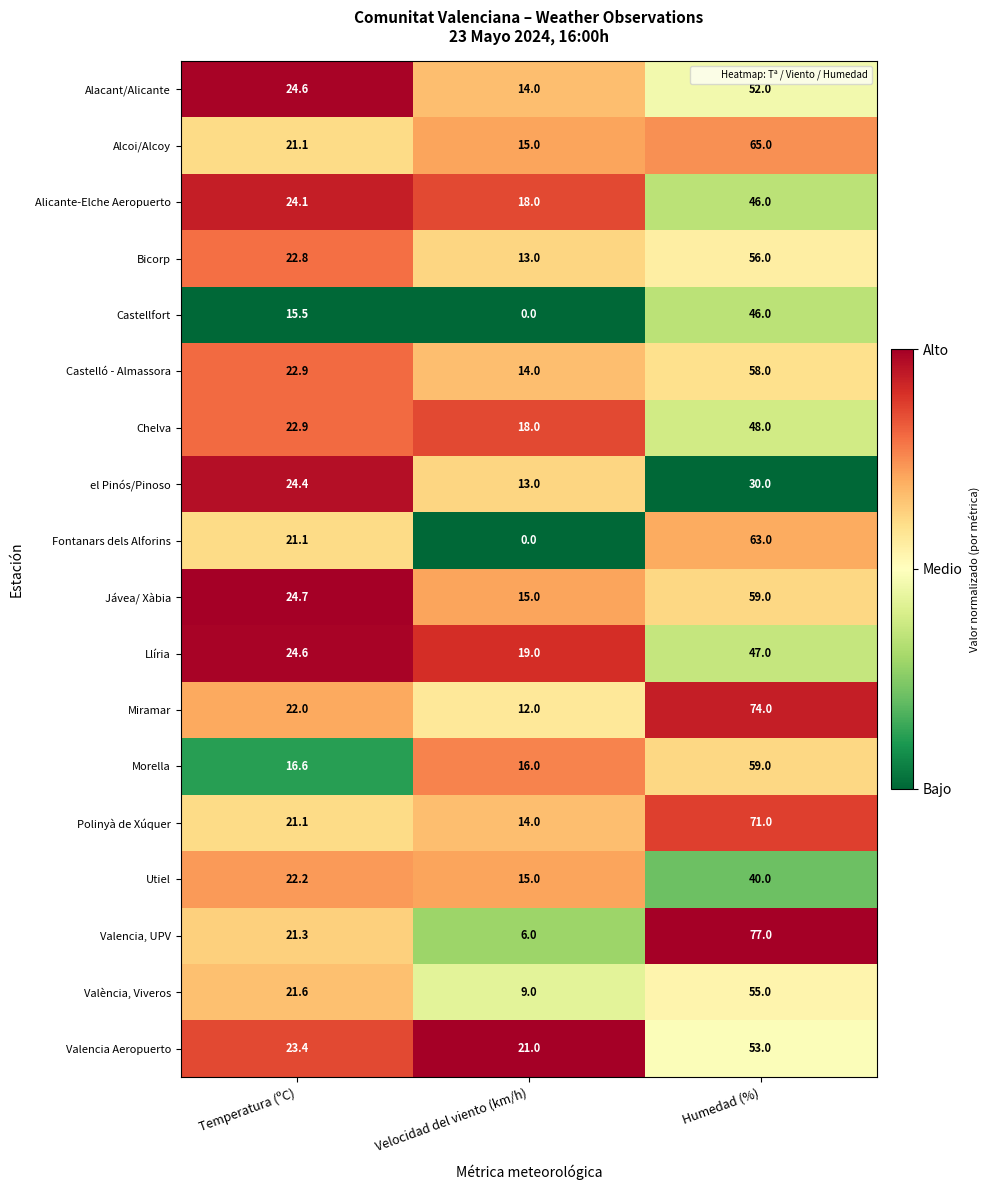

The València, Viveros series shows 12.1 at Velocidad del viento (km/h). True or false?

False